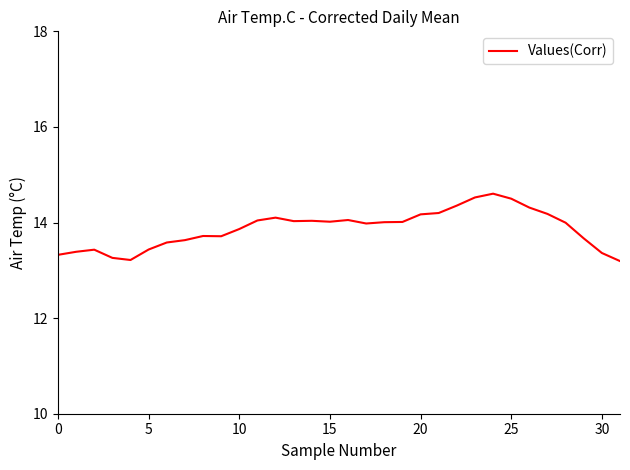

What is the maximum value shown in the chart?

14.6